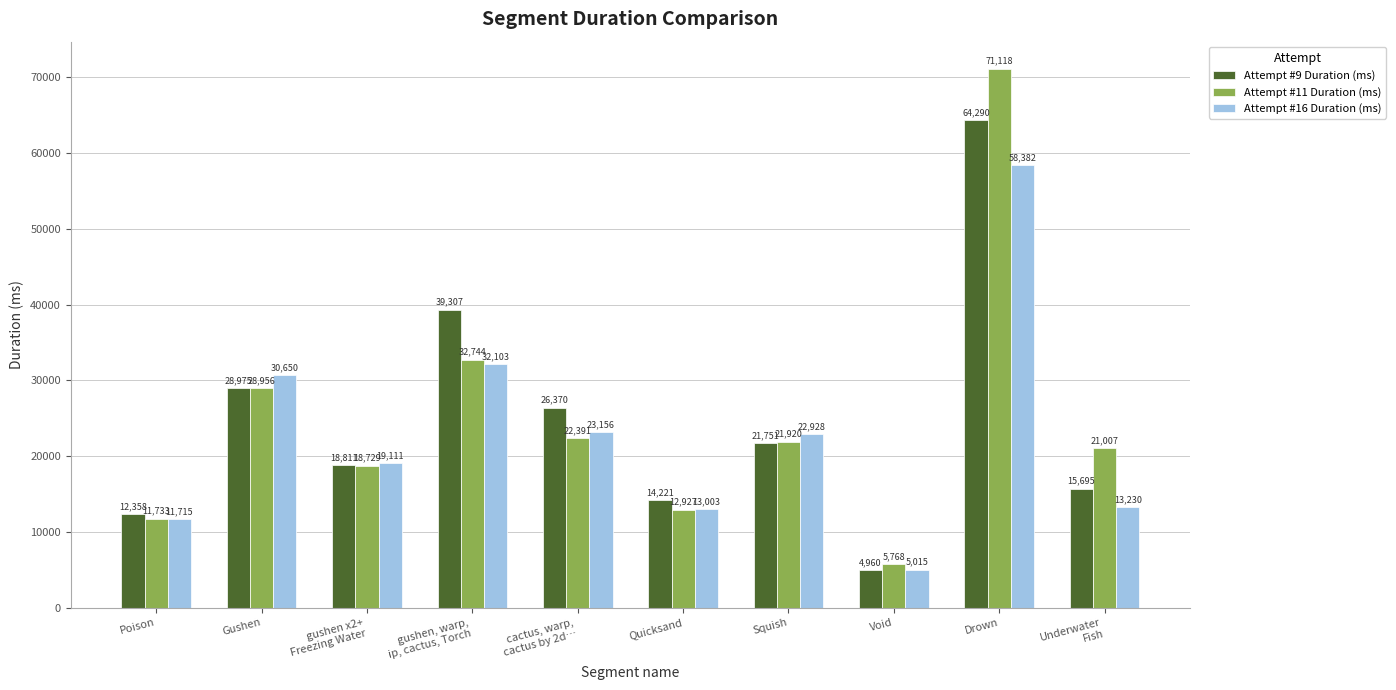

True or false: Attempt #11 Duration (ms) has a value of 18729 at gushen x2+
Freezing Water.

True